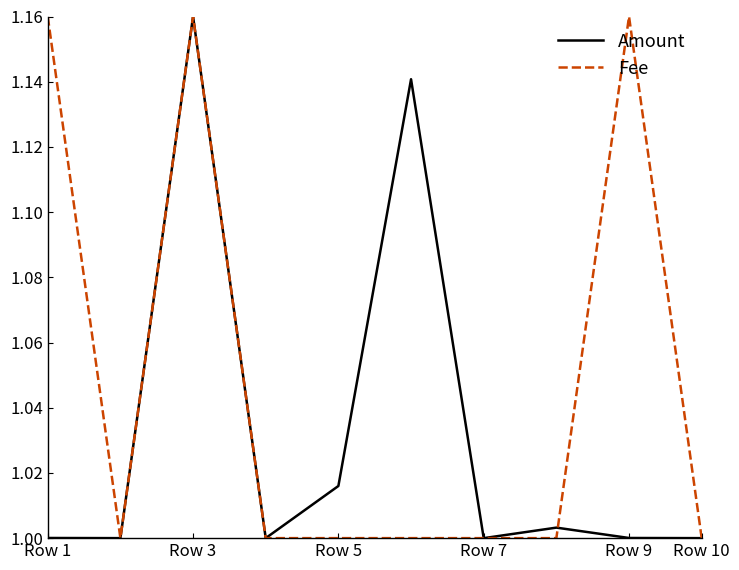

List the series in order of their overall mean, lowest first.

Amount, Fee